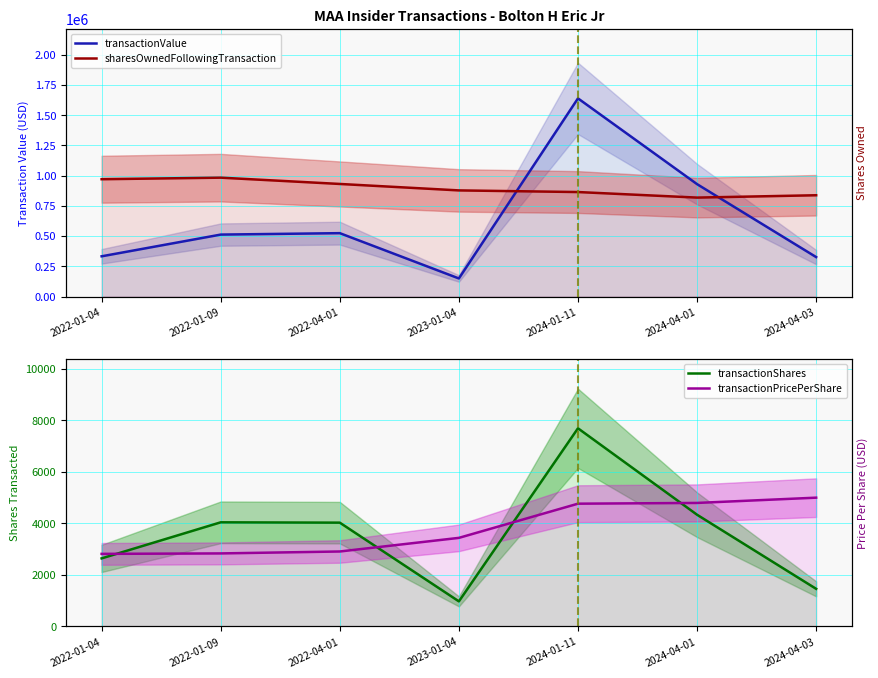

What is the difference between the highest and lowest values at 2024-01-11?

1634245.3